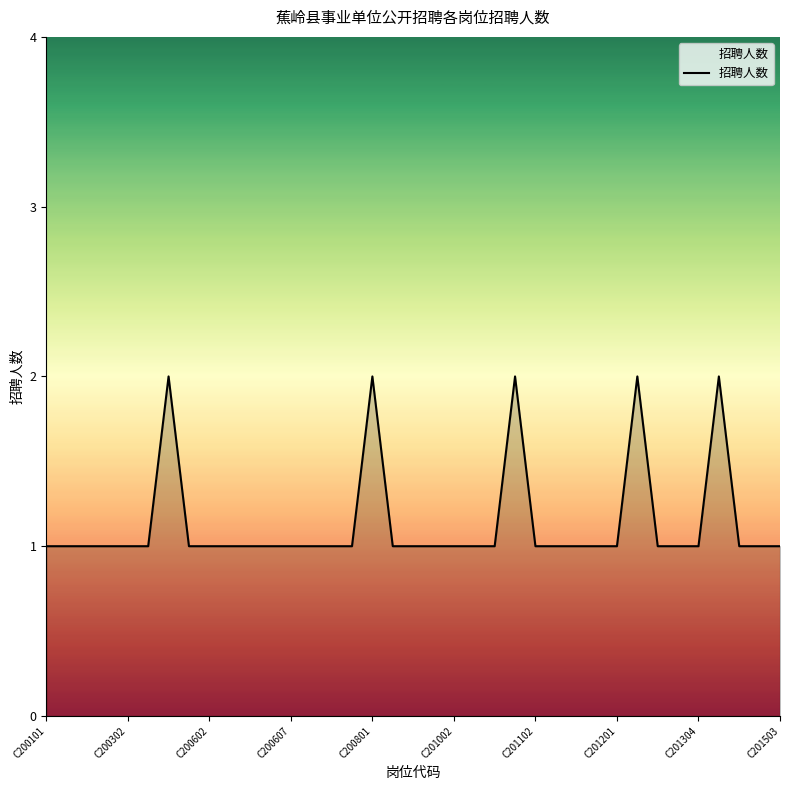

True or false: the data shows 1 at C200302.

True